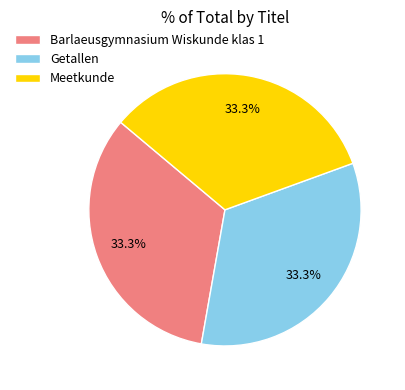

What percentage do Meetkunde and Getallen together represent?

66.7%